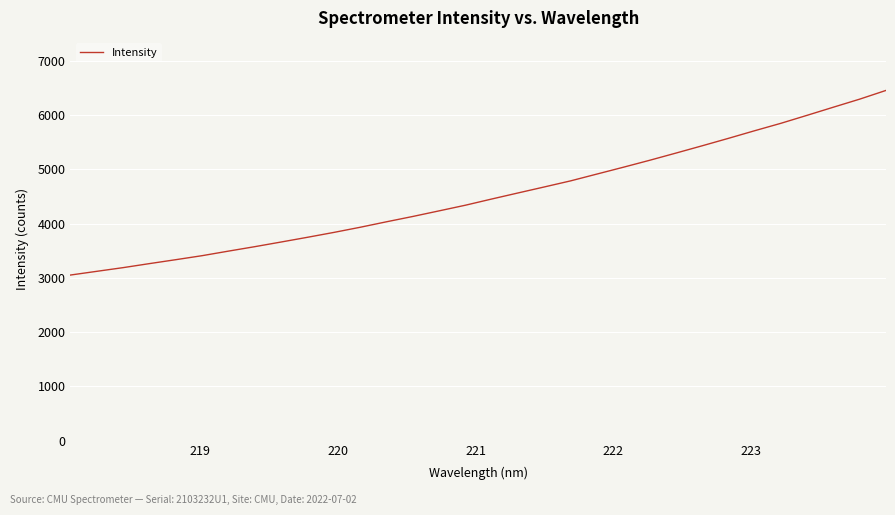

Reading right to left, what are all the values shown in this chart?

6455.4	6294.6	6146.3	5996.7	5848.8	5711.8	5571.0	5433.7	5298.9	5166.1	5038.1	4912.9	4787.3	4675.3	4564.4	4452.8	4338.4	4234.3	4131.0	4032.9	3931.7	3836.9	3747.2	3660.2	3574.4	3492.4	3408.5	3334.5	3262.1	3187.9	3119.8	3051.4